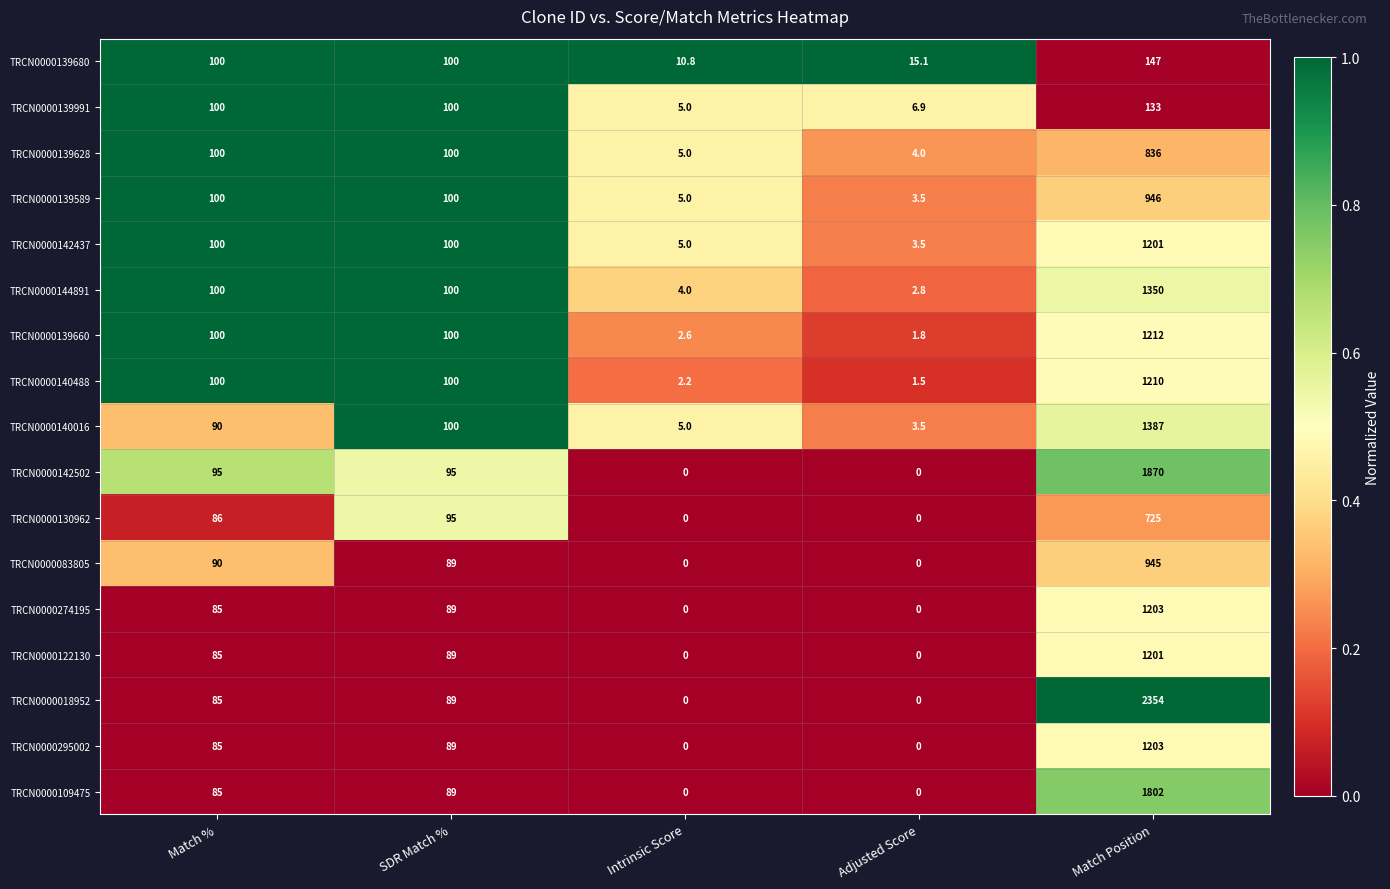

Which series has the widest spread of values?

TRCN0000018952